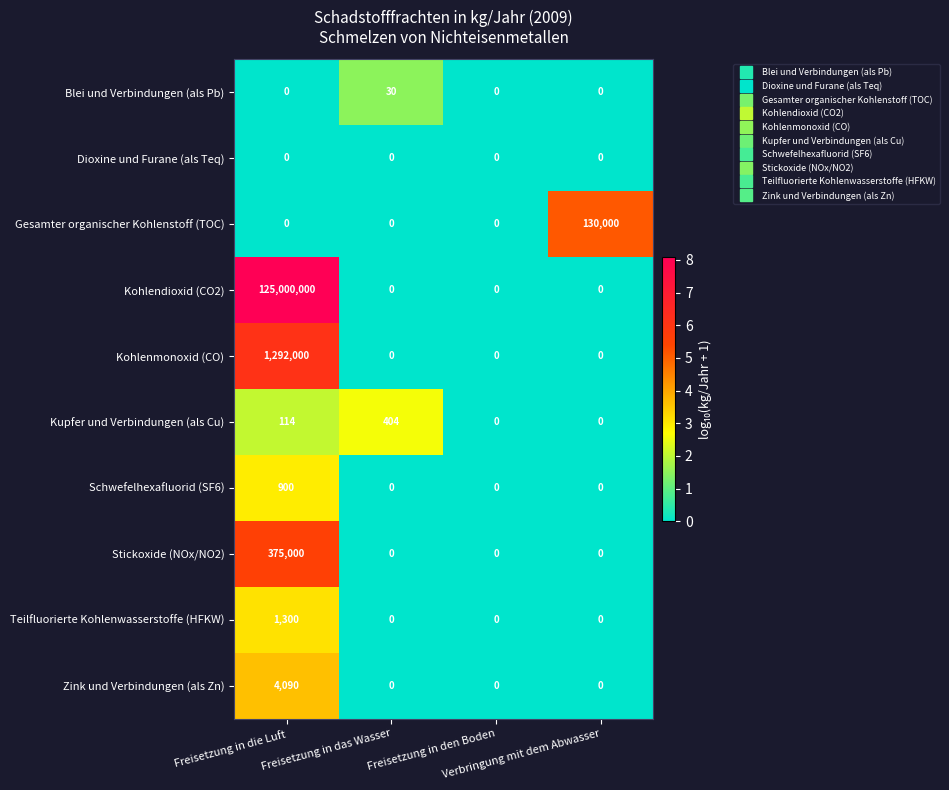

What is the maximum value shown in the chart?

125000000